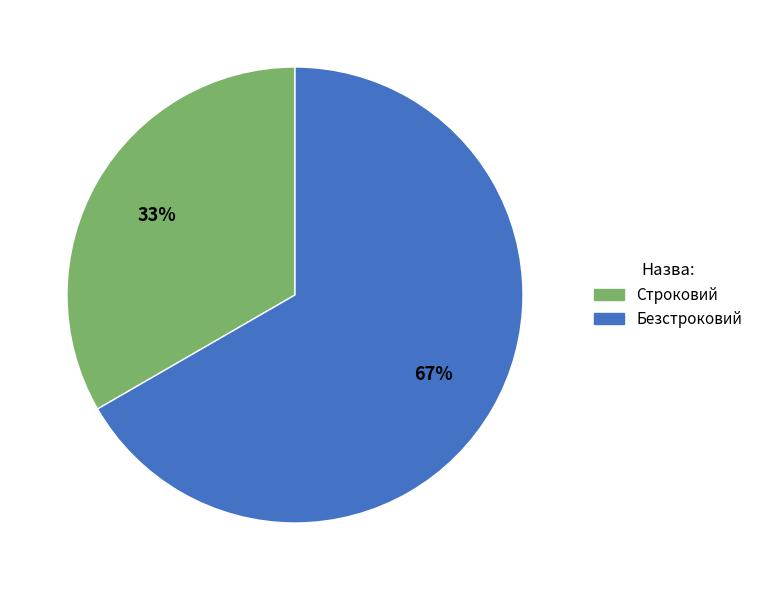

What is the ratio of the value at Безстроковий to the value at Строковий?

2.0